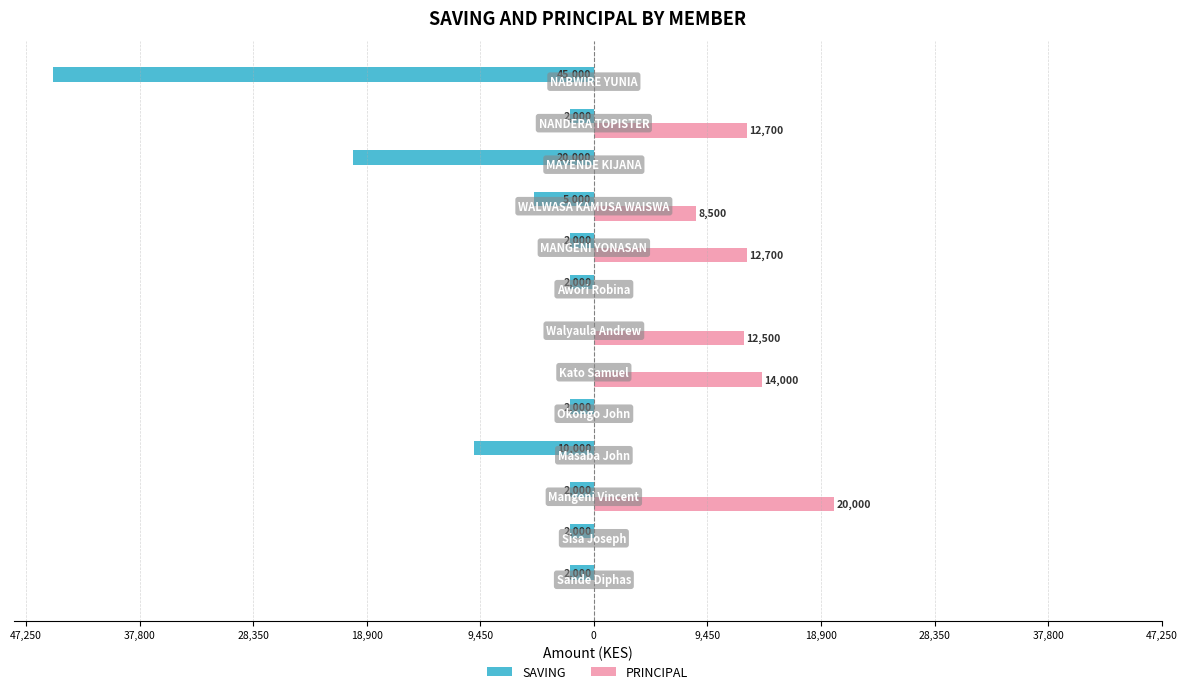

What are all the series names shown in the legend?

SAVING, PRINCIPAL